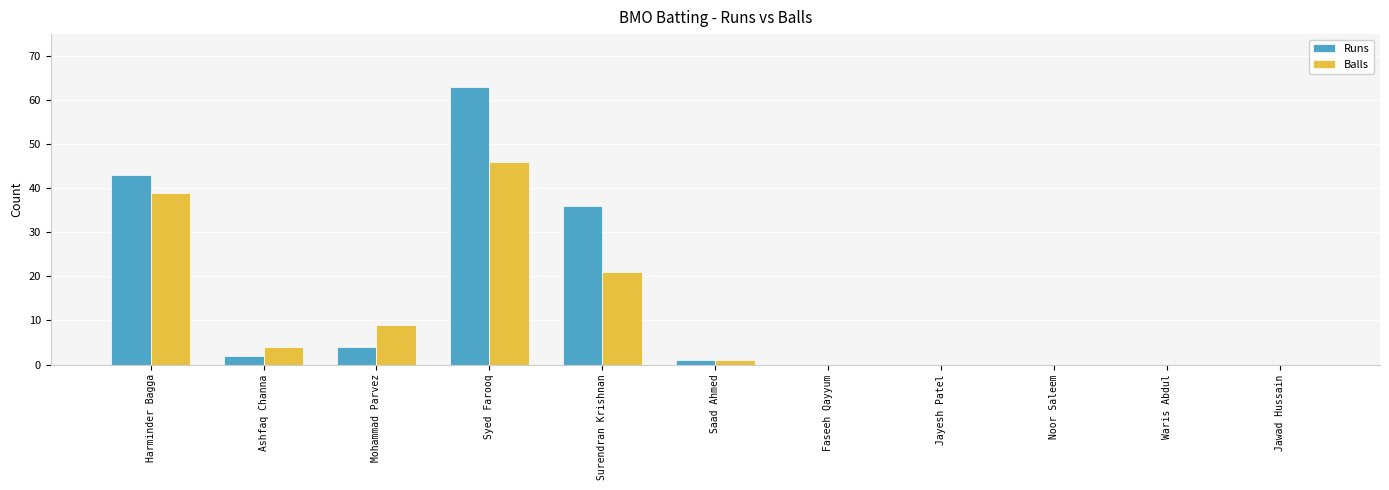

True or false: Balls has a value of 23 at Noor Saleem.

False